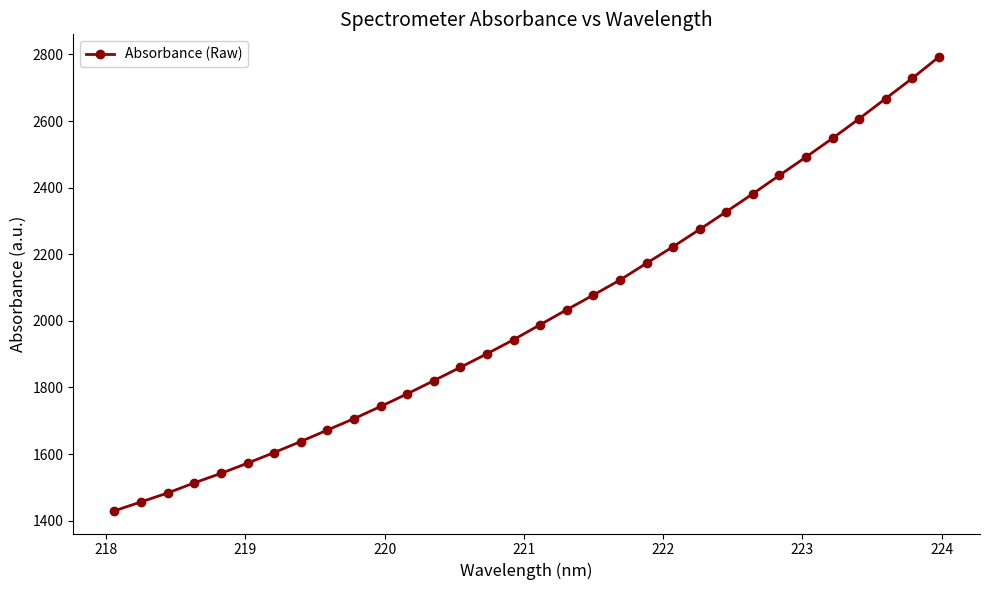

What is the smallest value displayed?

1429.6